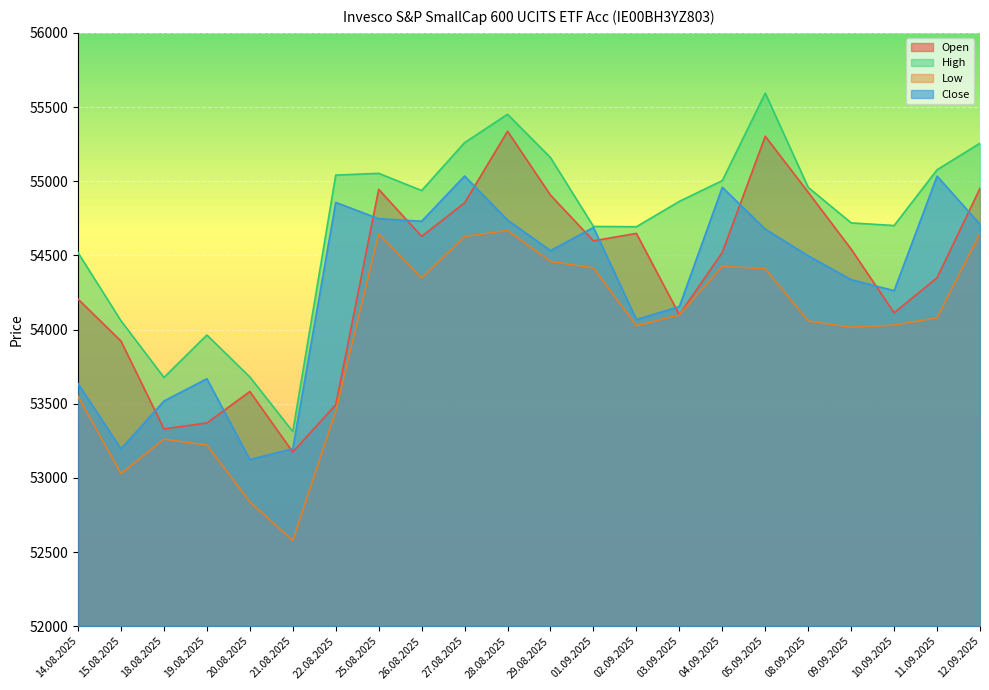

What are all the series names shown in the legend?

Open, High, Low, Close